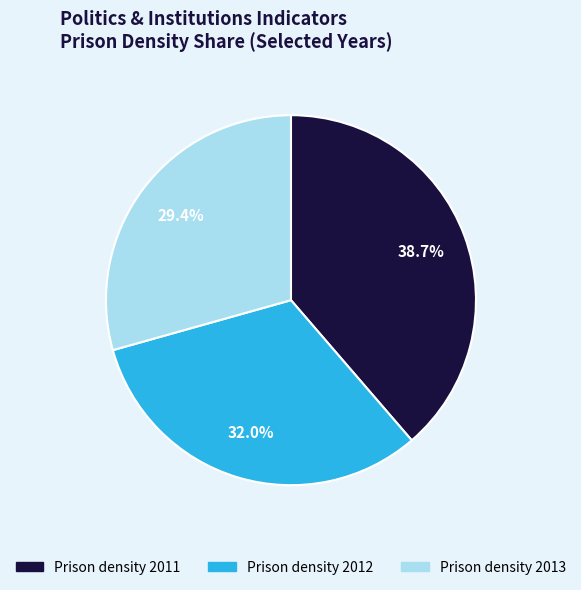

What is the largest slice in the pie chart?

Prison density 2011